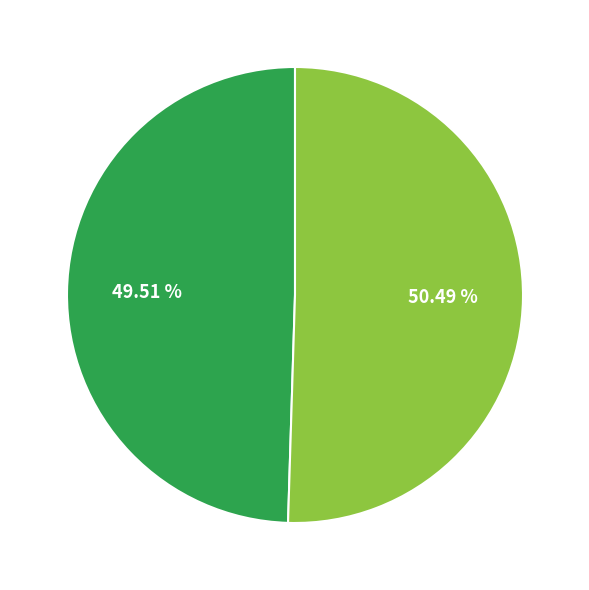

Which category has the smallest portion of the pie?

2011-07-20